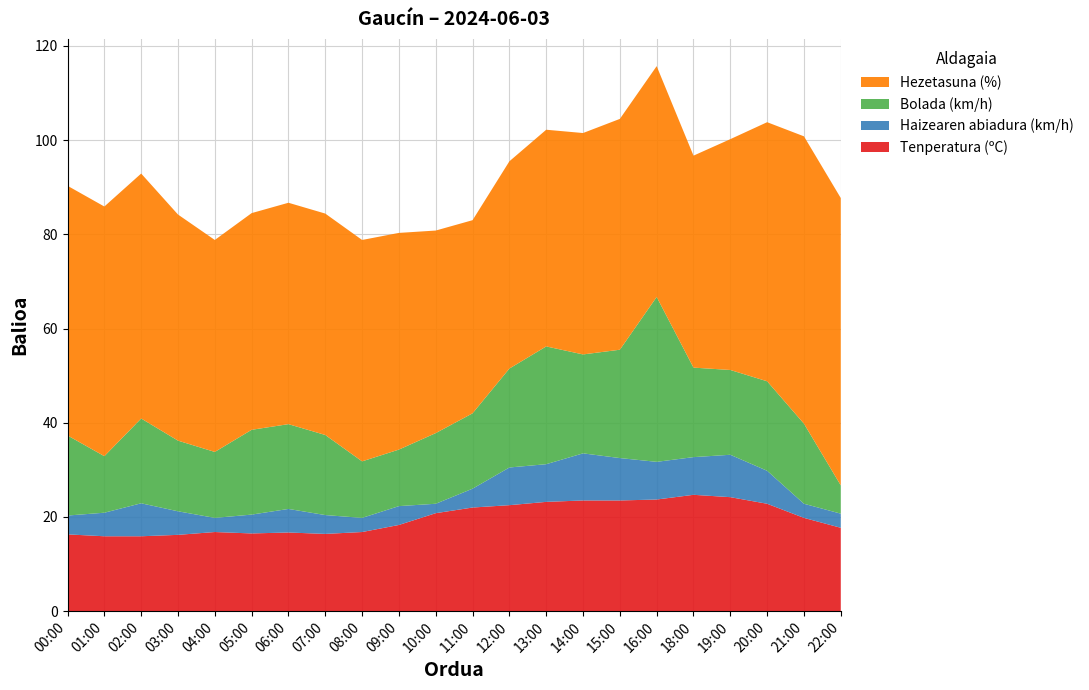

Reading left to right, extract all data points from this chart.

Tenperatura (ºC): 16.3	15.9	15.9	16.2	16.8	16.5	16.7	16.4	16.8	18.3	20.8	22.0	22.5	23.2	23.5	23.5	23.7	24.7	24.2	22.8	19.8	17.7
Haizearen abiadura (km/h): 4.0	5.0	7.0	5.0	3.0	4.0	5.0	4.0	3.0	4.0	2.0	4.0	8.0	8.0	10.0	9.0	8.0	8.0	9.0	7.0	3.0	3.0
Bolada (km/h): 17.0	12.0	18.0	15.0	14.0	18.0	18.0	17.0	12.0	12.0	15.0	16.0	21.0	25.0	21.0	23.0	35.0	19.0	18.0	19.0	17.0	6.0
Hezetasuna (%): 53.0	53.0	52.0	48.0	45.0	46.0	47.0	47.0	47.0	46.0	43.0	41.0	44.0	46.0	47.0	49.0	49.0	45.0	49.0	55.0	61.0	61.0